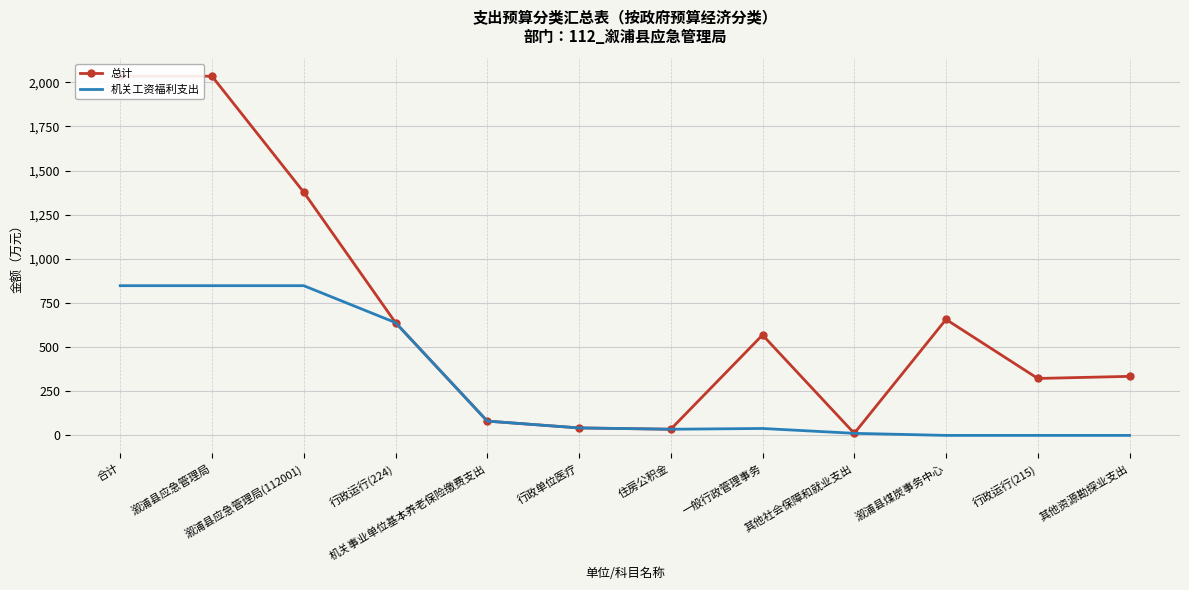

What is the label of the 12th point from the left?

其他资源勘探业支出